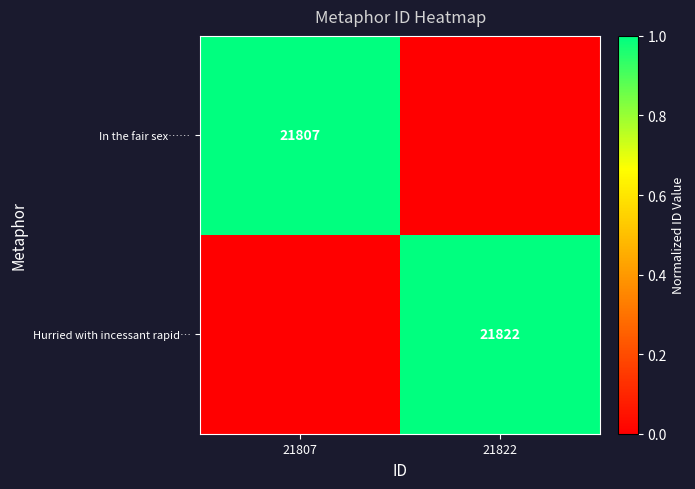

How many series are shown in this chart?

2